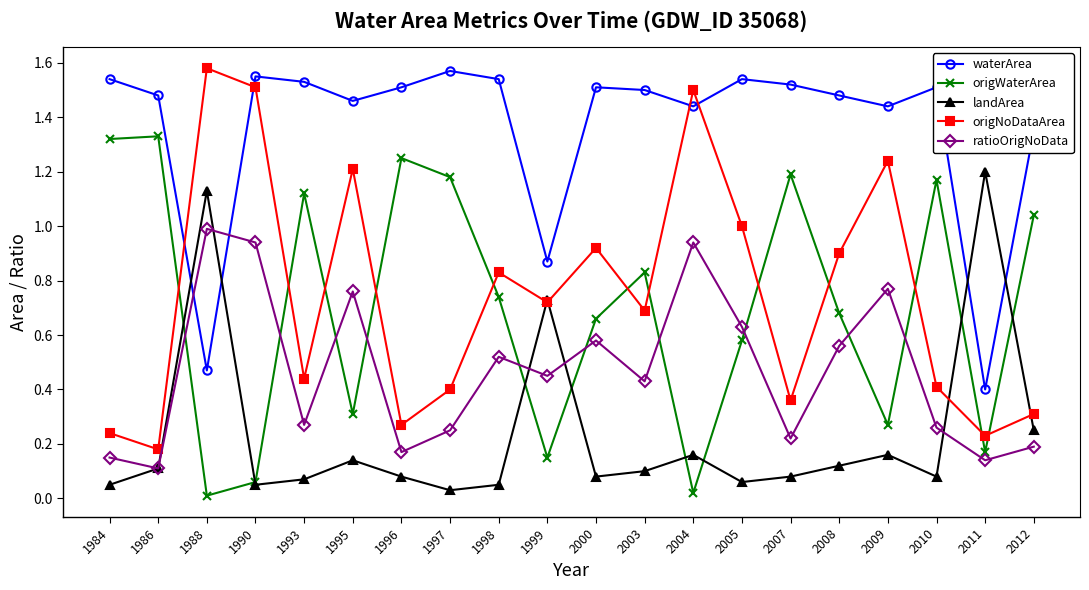

Is the value of origWaterArea at 2005 greater than the value of landArea at 1998?

Yes